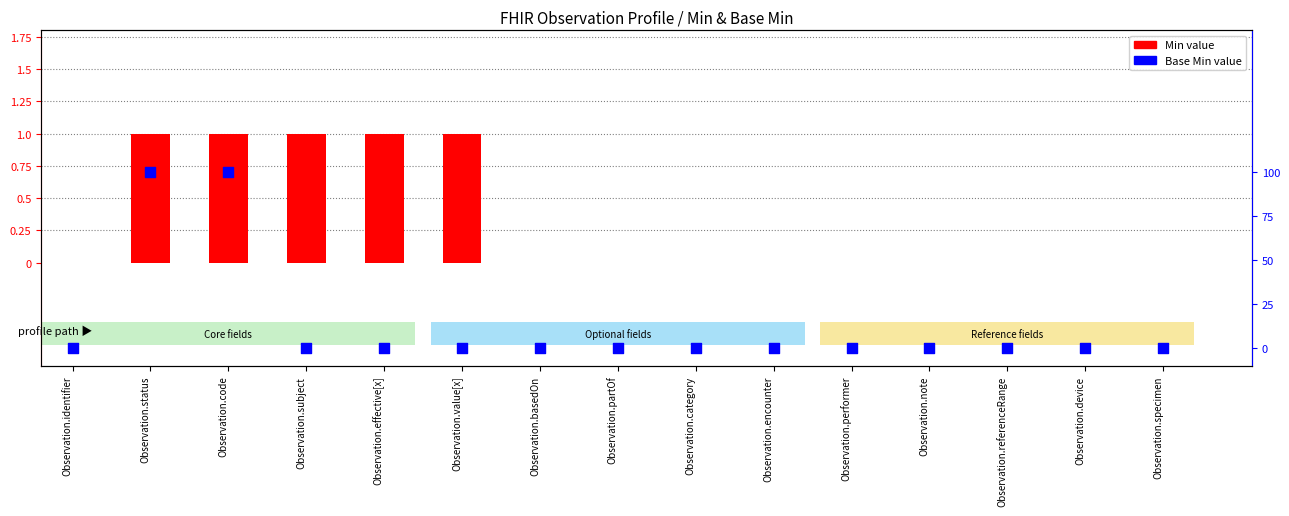

Which series has the widest spread of Y values?

Min value